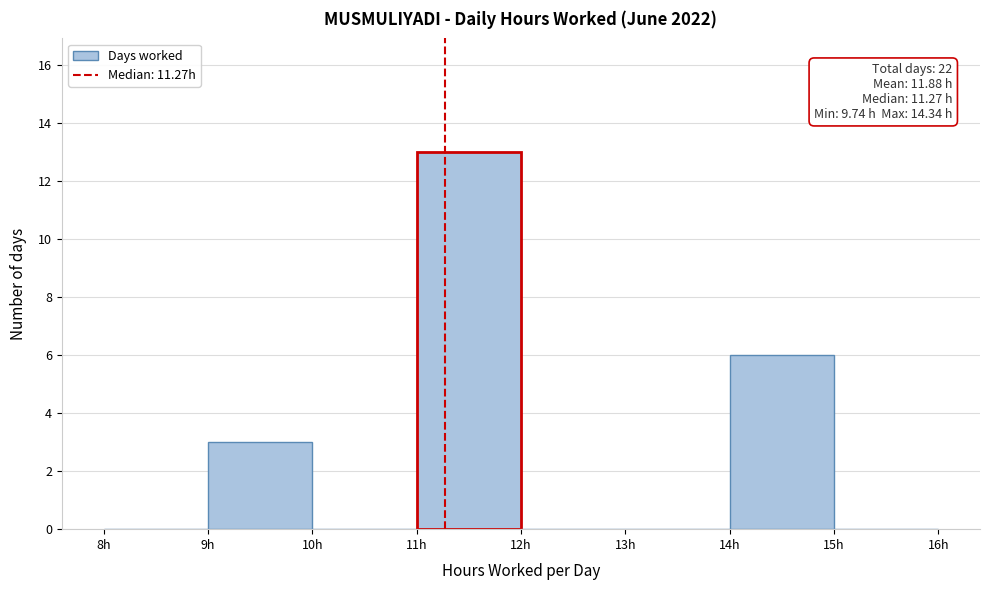

Which range on the x-axis has the tallest bar?

11 to 12